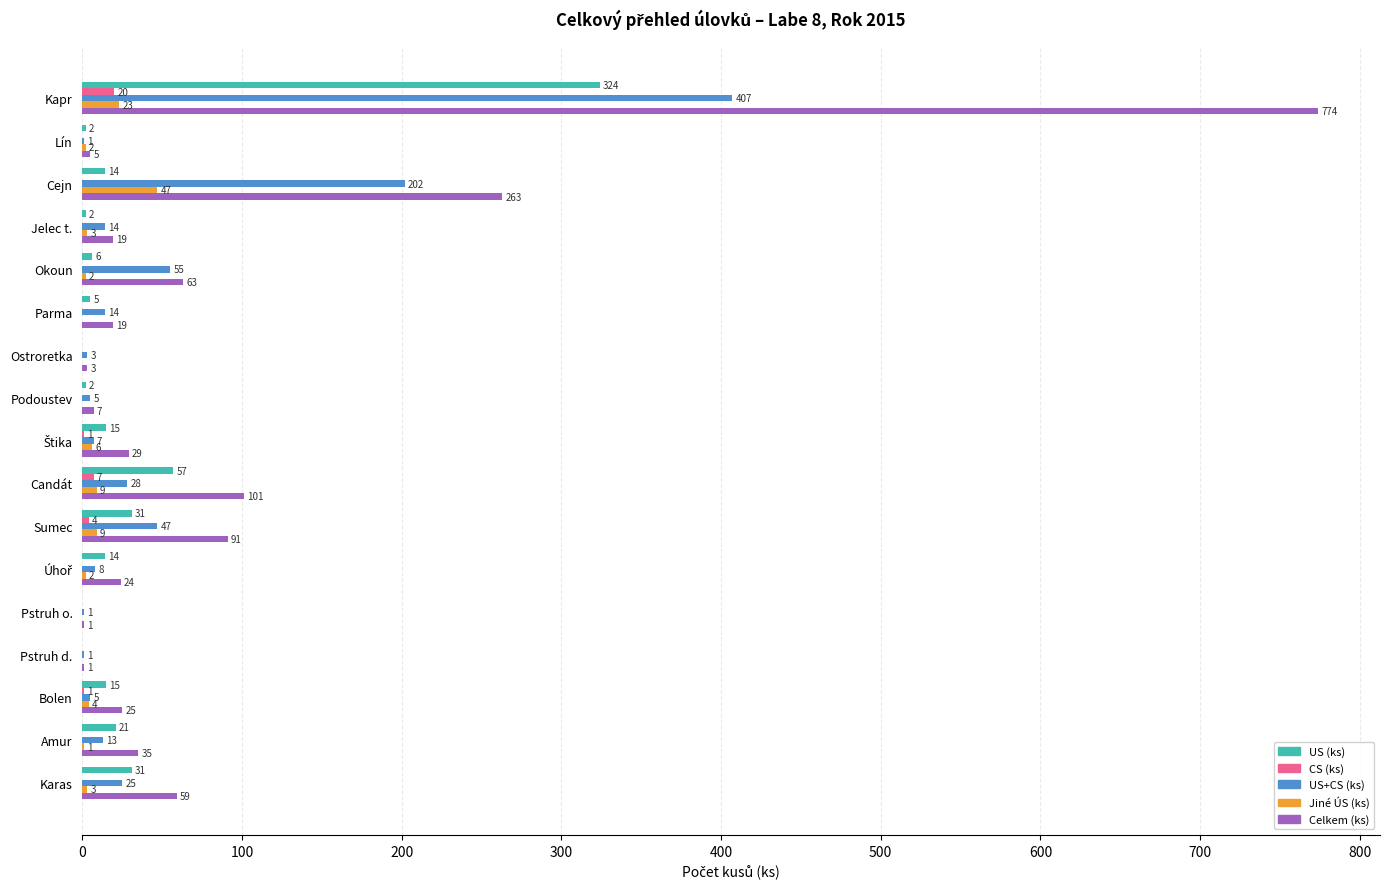

At which label is Jiné ÚS (ks) closest to 23?

Kapr